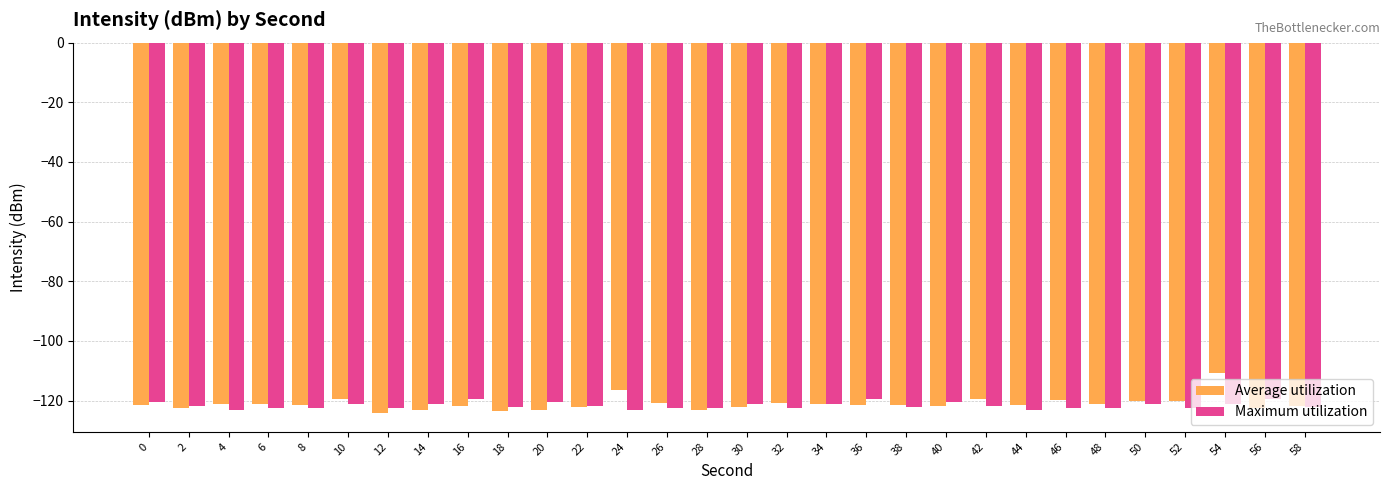

Which series has the widest spread of values?

Average utilization